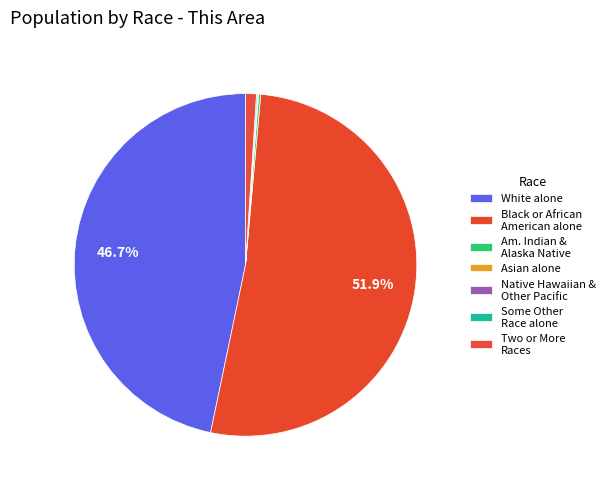

The Asian alone slice represents 0% of the pie. True or false?

True